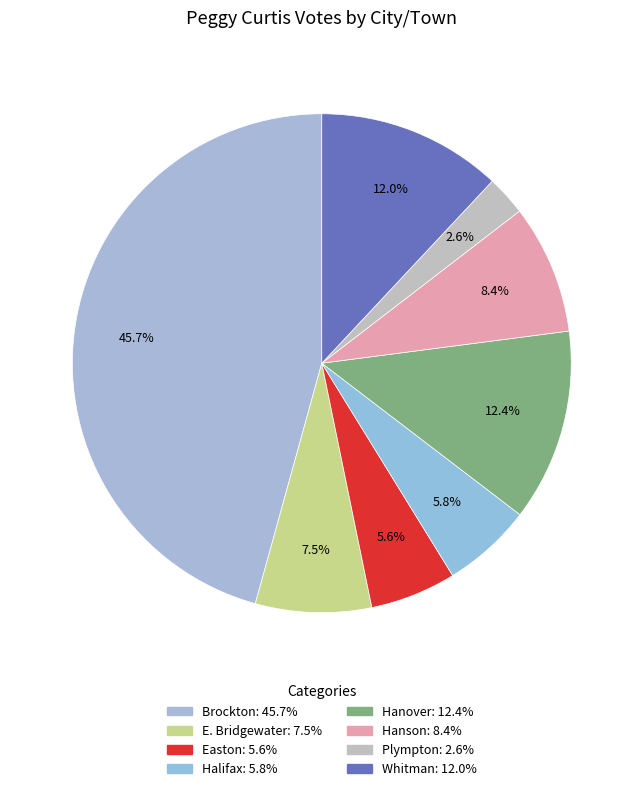

How many segments does this pie chart have?

8